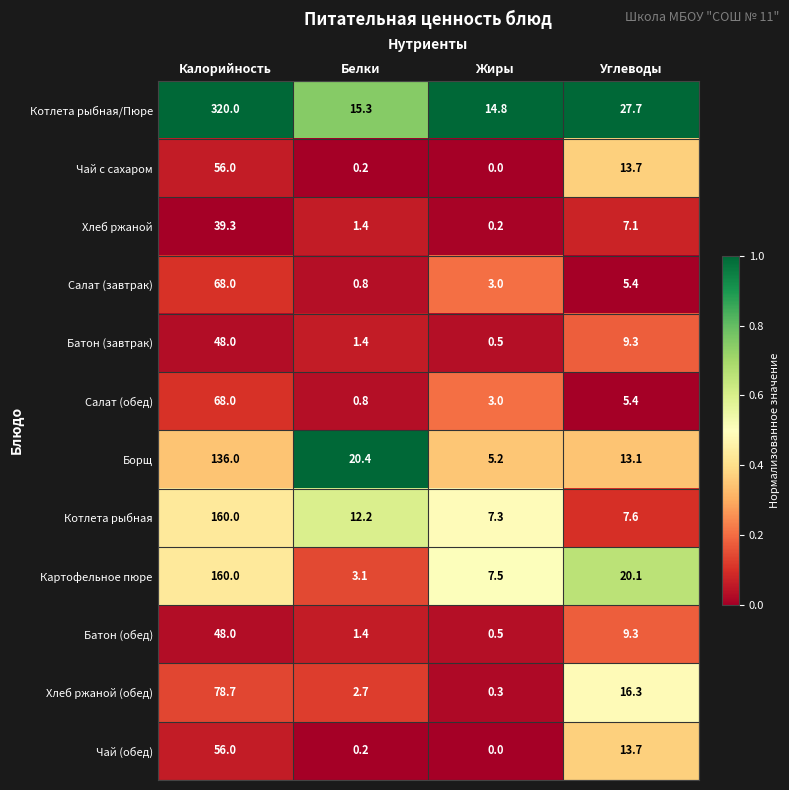

What is the sum of the Котлета рыбная/Пюре values at Белки and Жиры?

30.1